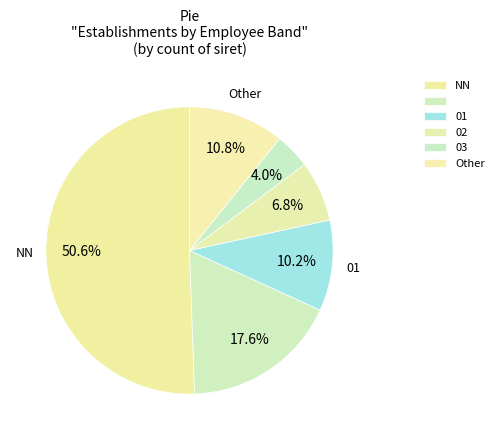

How many segments does this pie chart have?

6